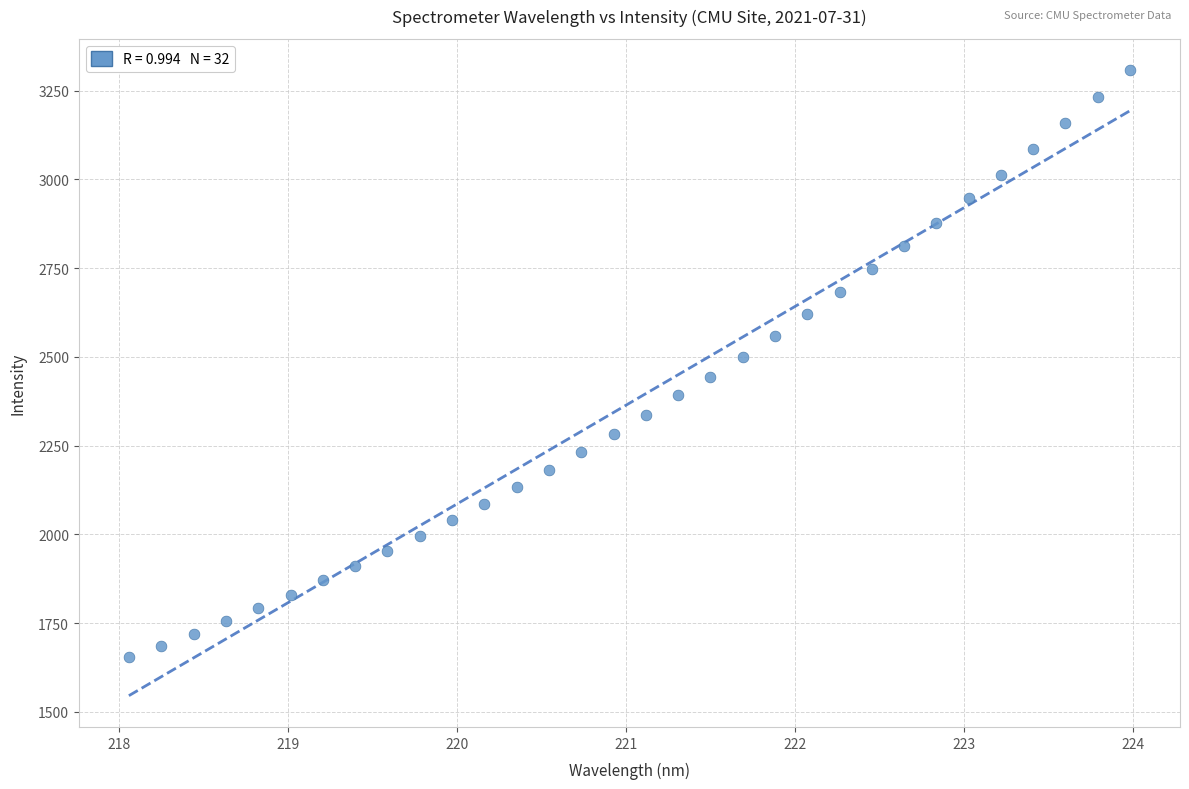

What is the range of X values (max minus min)?

5.9